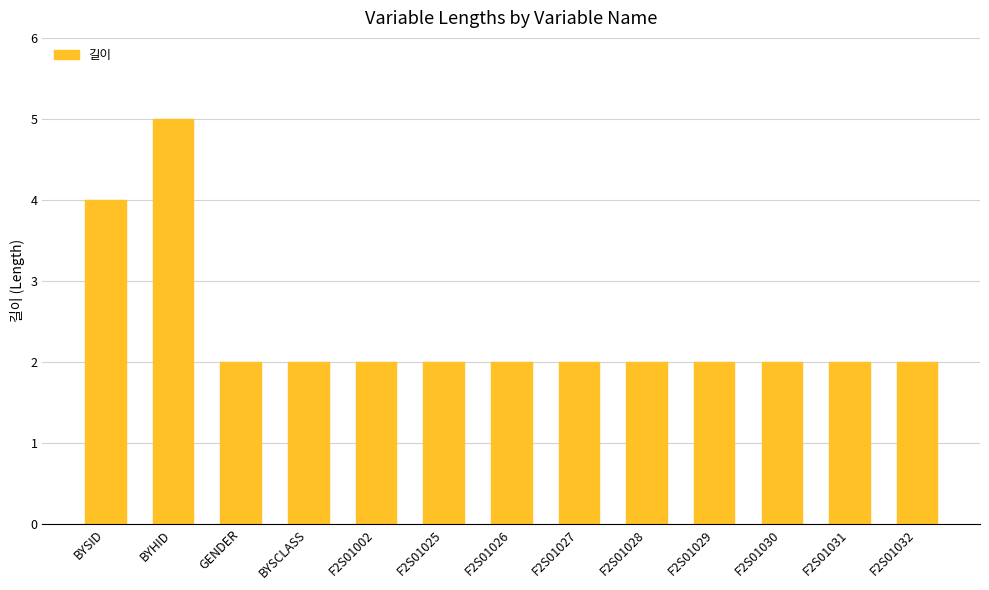

What is the sum of the values at BYSCLASS and BYSID?

6